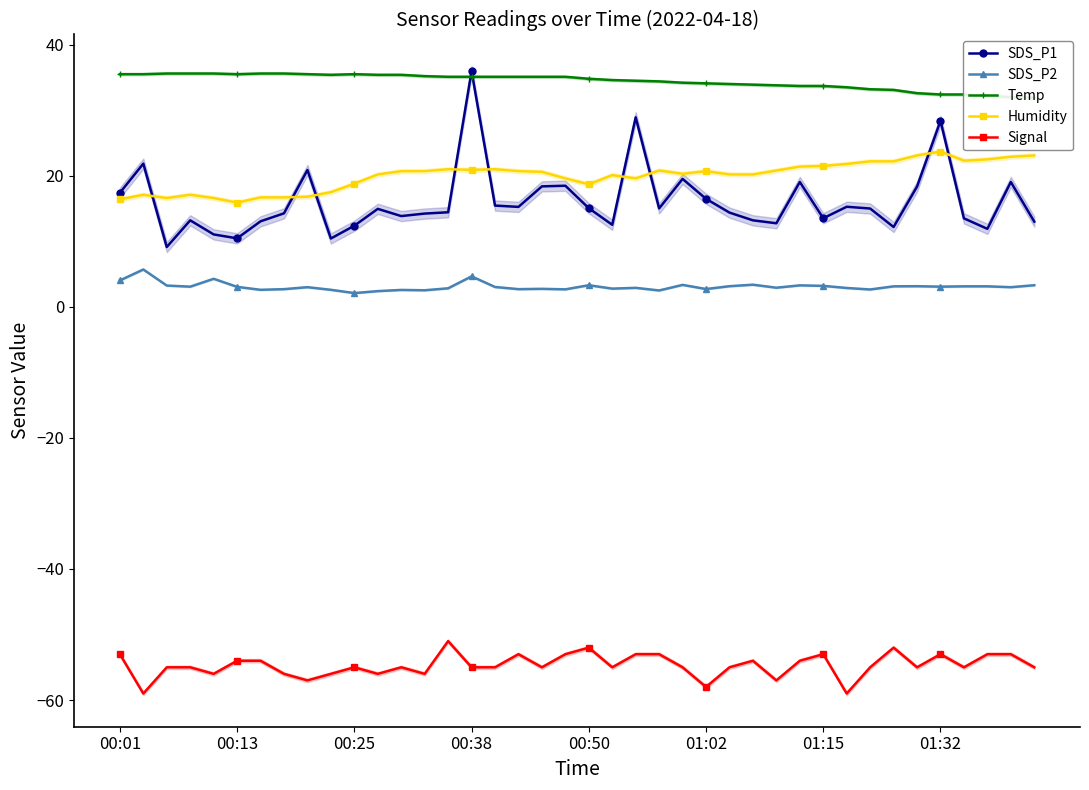

What are all the series names shown in the legend?

SDS_P1, SDS_P2, Temp, Humidity, Signal